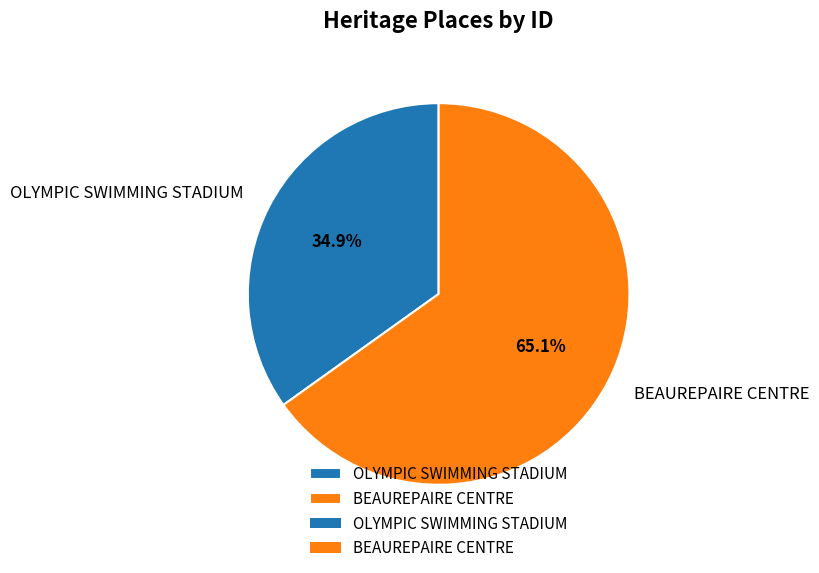

Rank the categories by value from lowest to highest.

OLYMPIC SWIMMING STADIUM, BEAUREPAIRE CENTRE